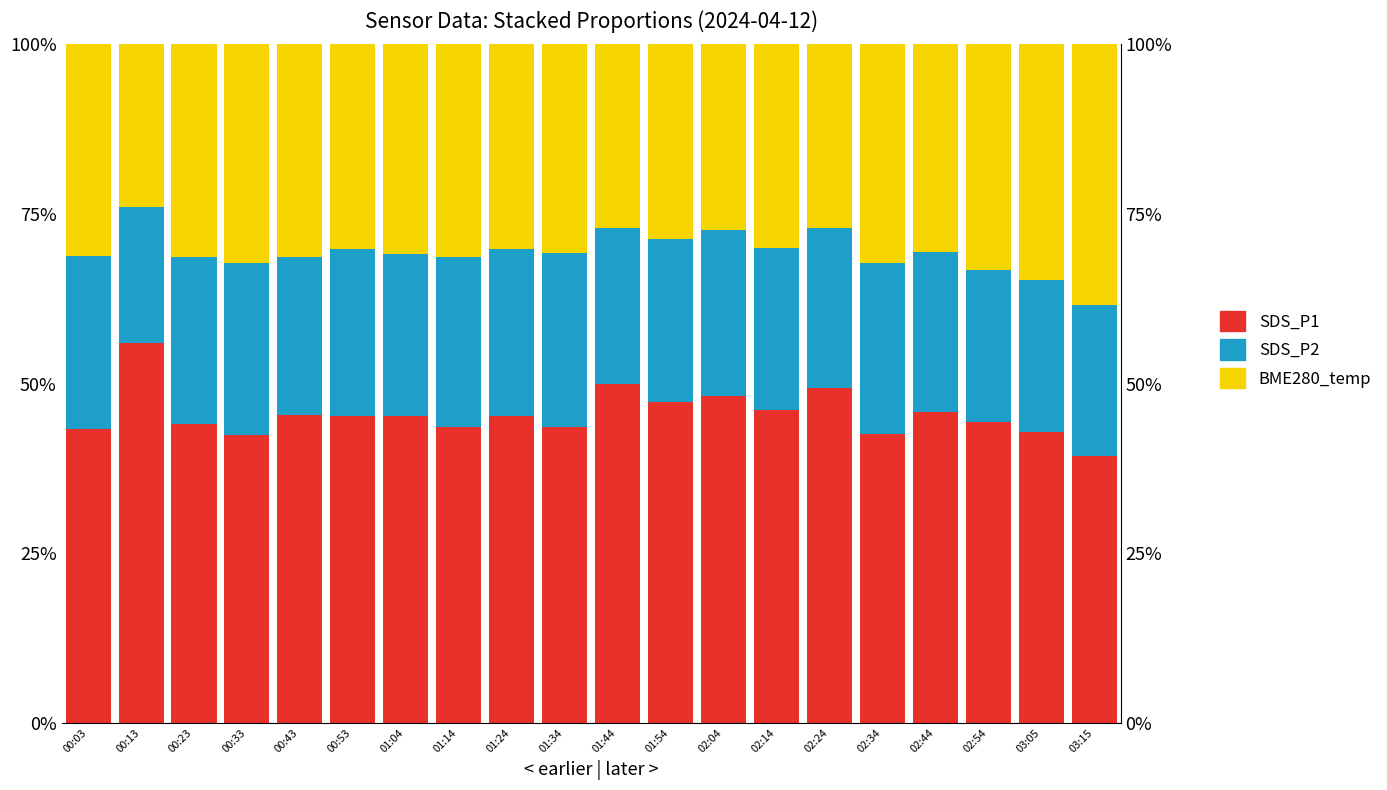

The SDS_P1 series shows 56.0 at 00:13. True or false?

True